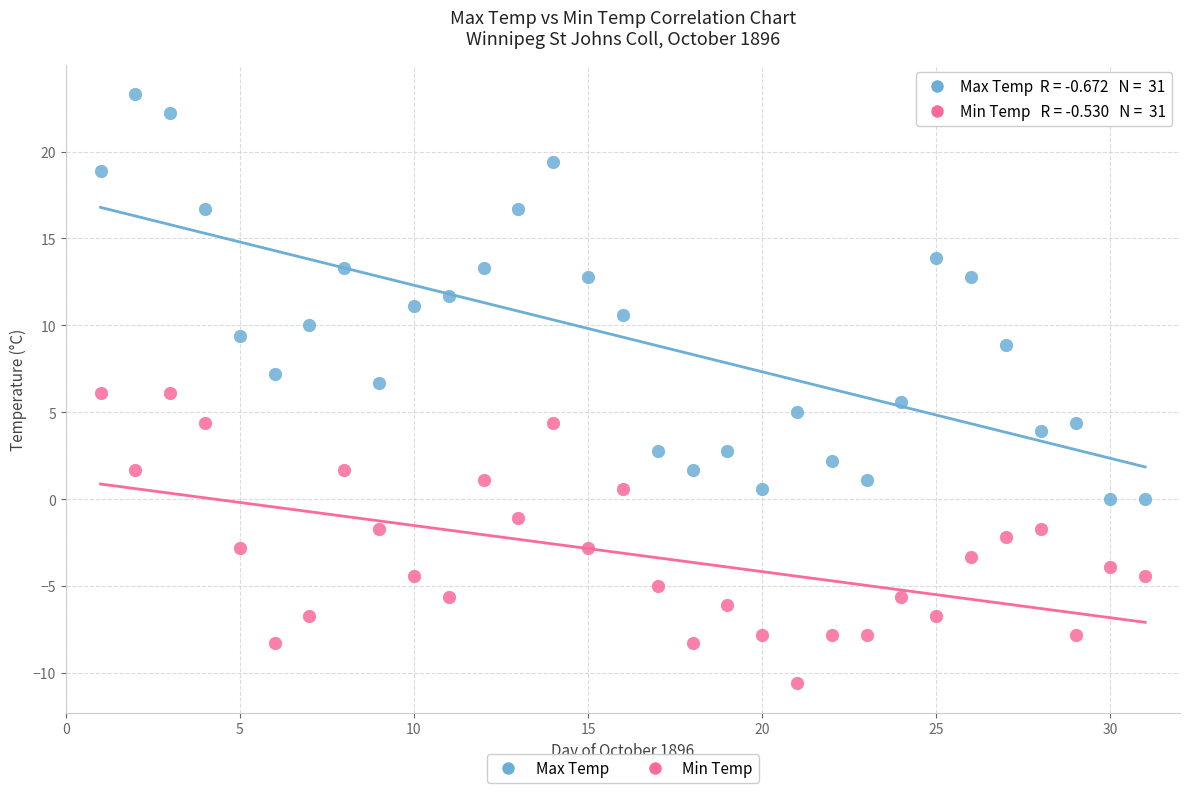

Across all data points, what is the range of X values (max minus min)?

30.0